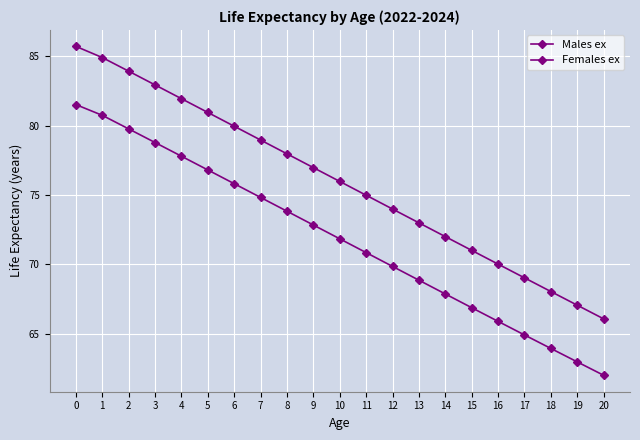

True or false: Females ex has more than 0 points higher than both neighbors.

False